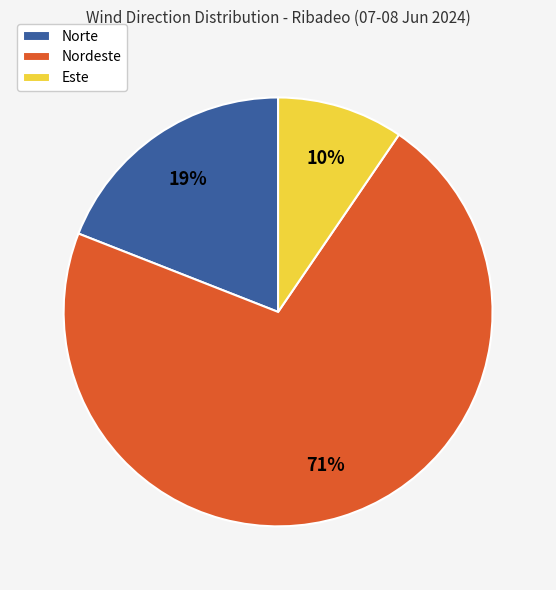

What percentage is the Norte slice, to the nearest percent?

19%